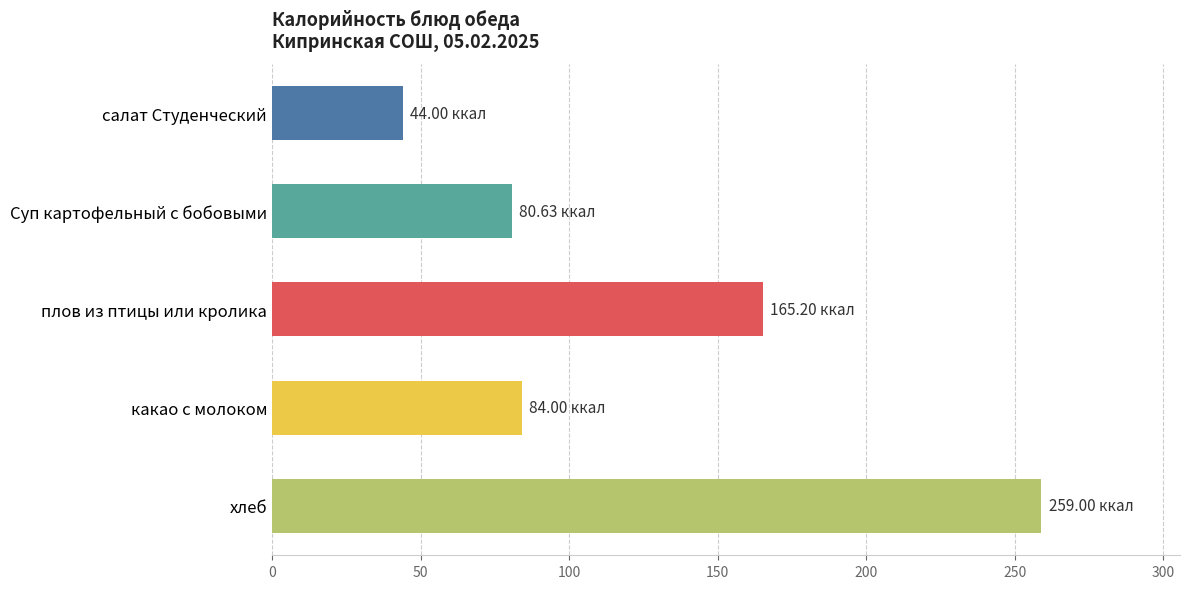

Between какао с молоком and хлеб, which is larger?

хлеб